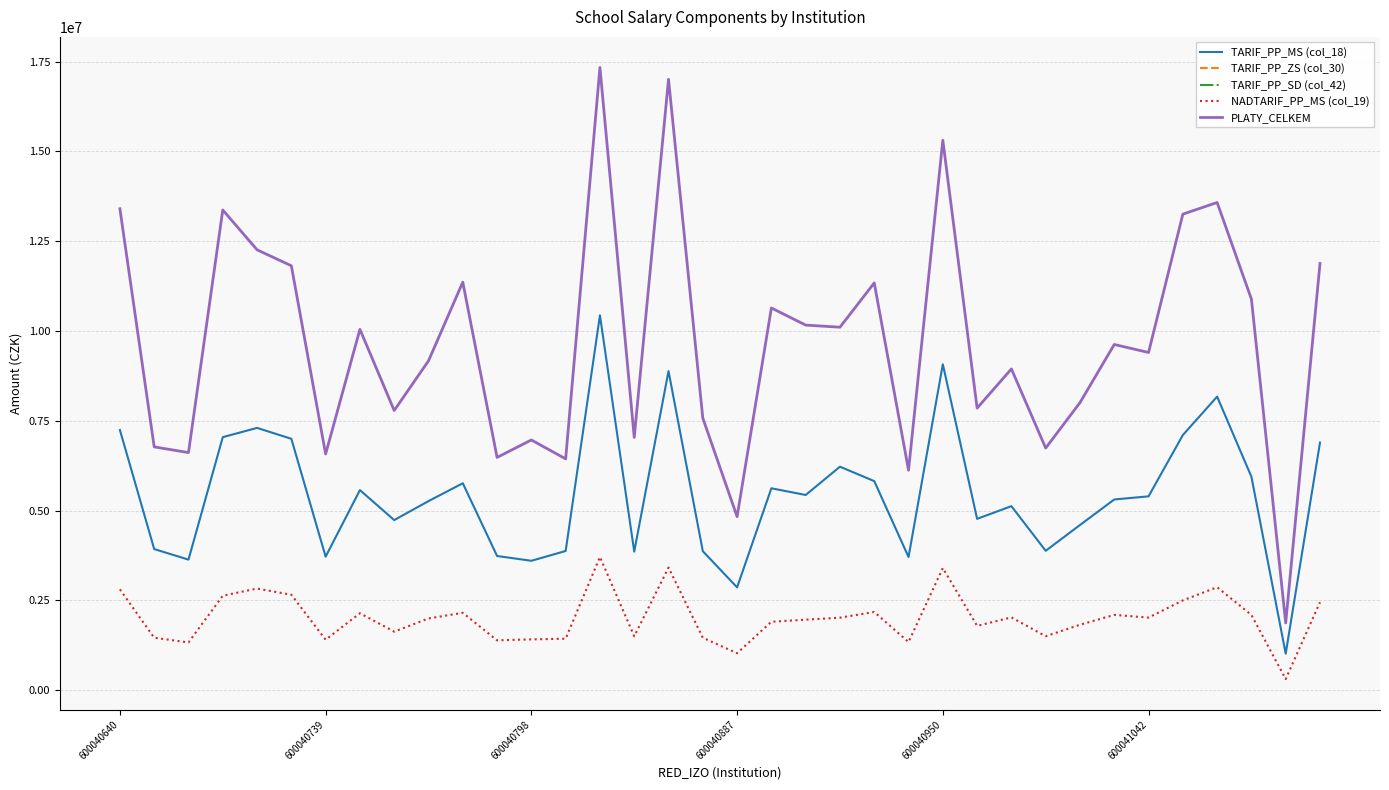

What is the maximum value for PLATY_CELKEM?

17336892